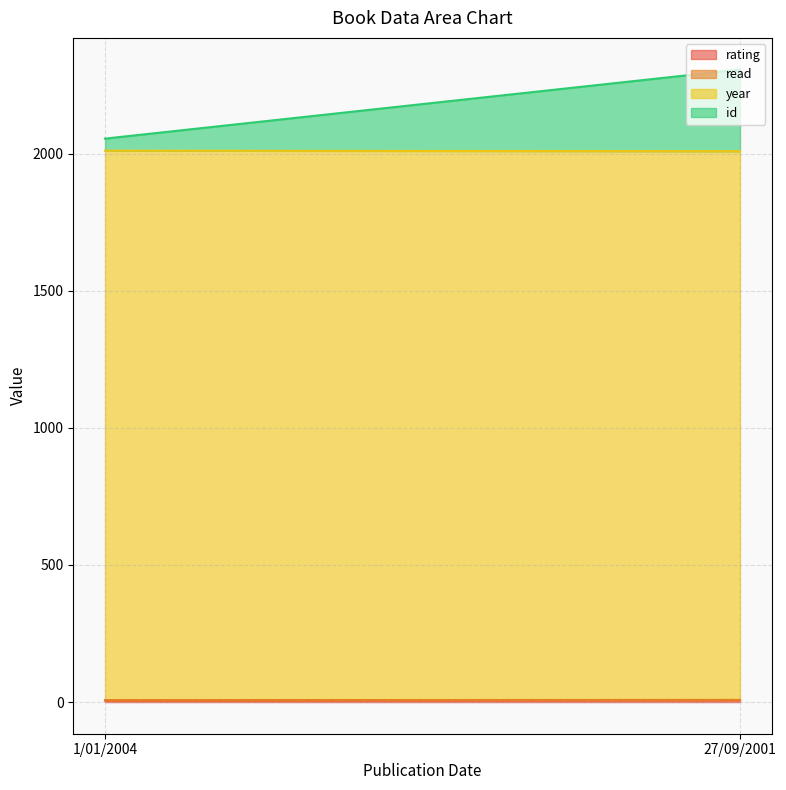

Which series has the widest spread of values?

id